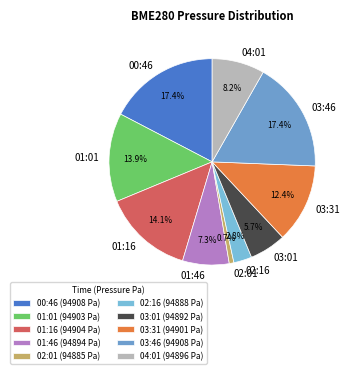

How many segments does this pie chart have?

10